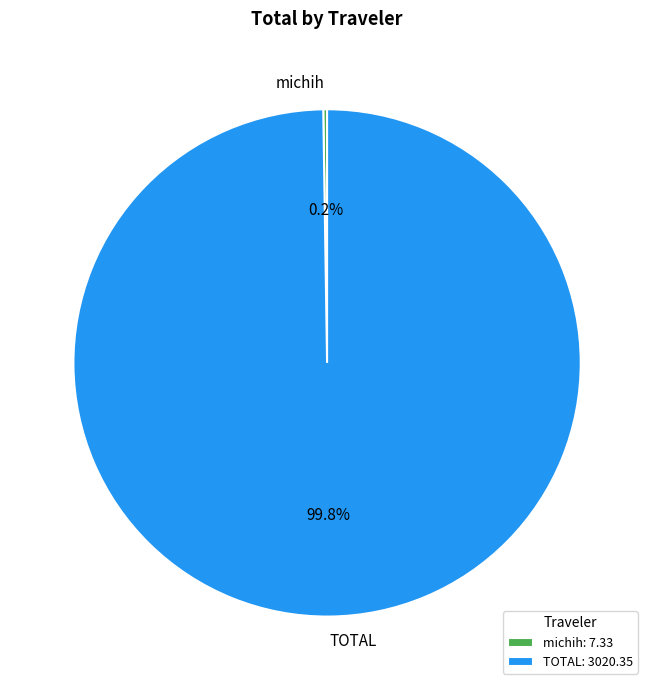

Does TOTAL represent more than half of the total?

Yes